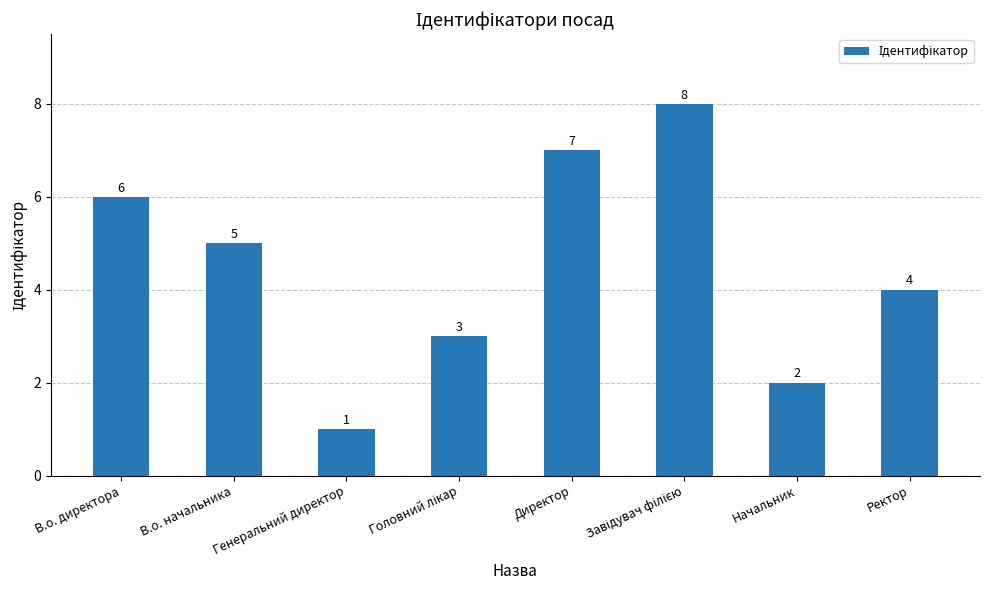

What is the difference between the second highest and minimum values?

6